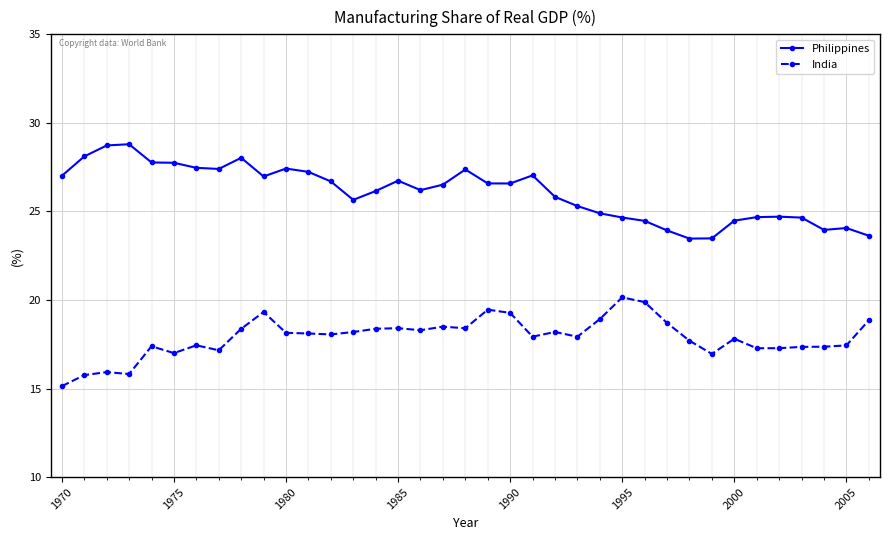

What is the minimum value for India?

15.1